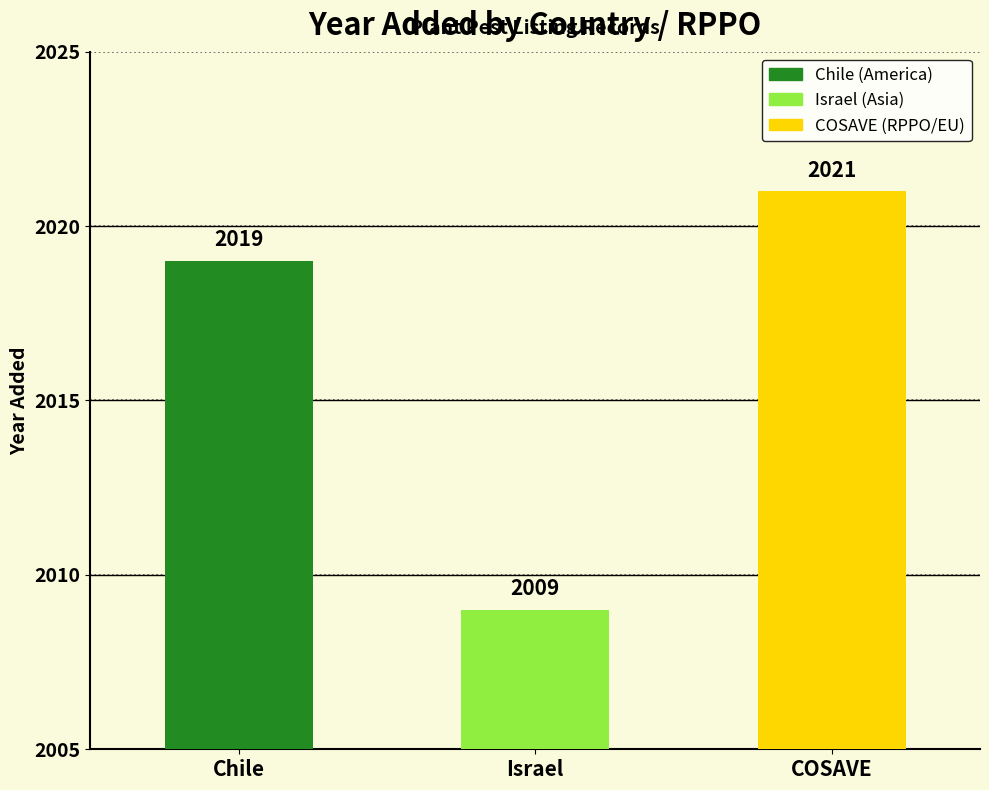

What is the value of the 2nd bar from the left?

2009